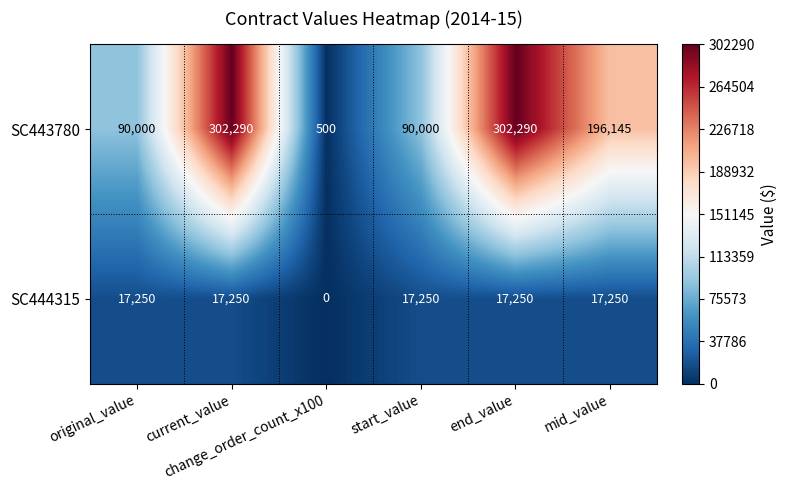

Count the number of data series in this chart.

2